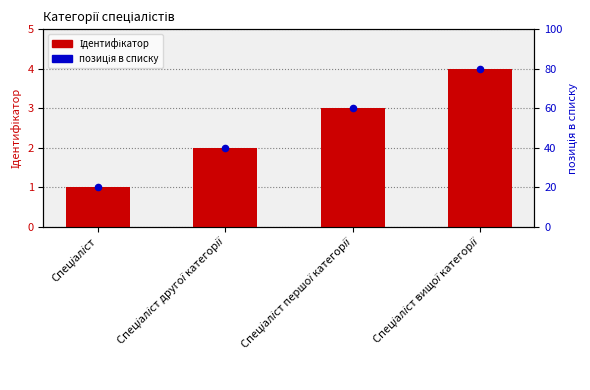

What is the total value across all series at Спеціаліст?

2